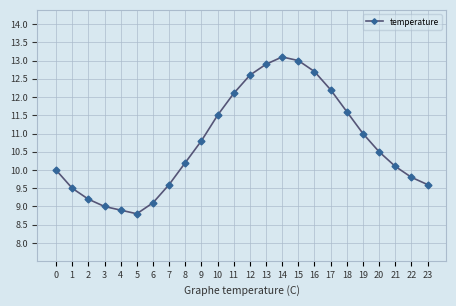

What is the value of the 15th point from the left?

13.1